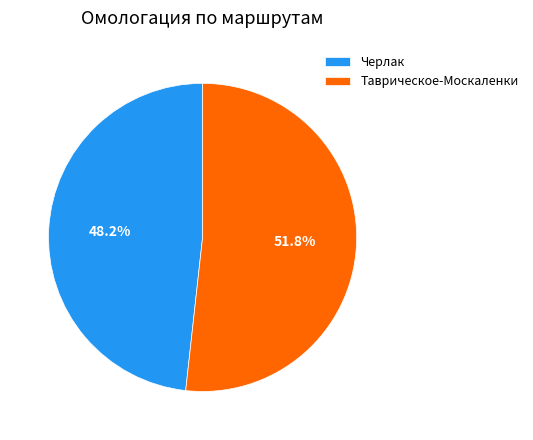

True or false: Таврическое-Москаленки accounts for 64% of the total.

False